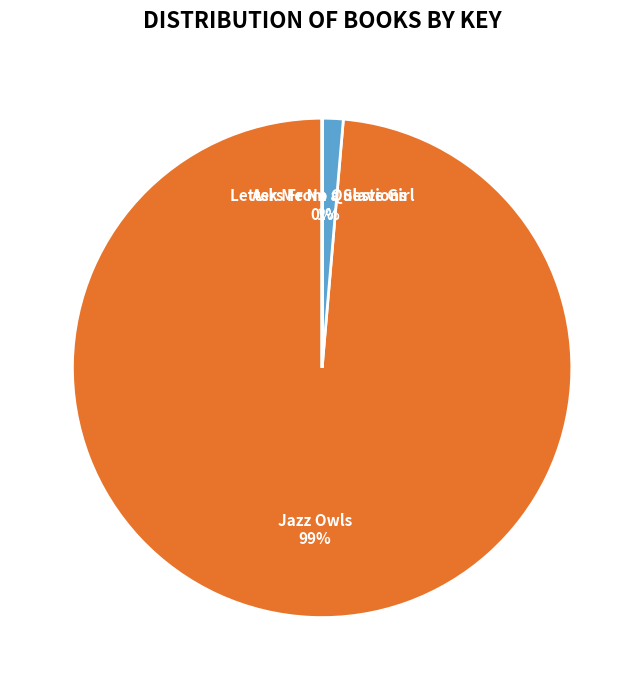

To the nearest percent, what is the average slice percentage?

33%